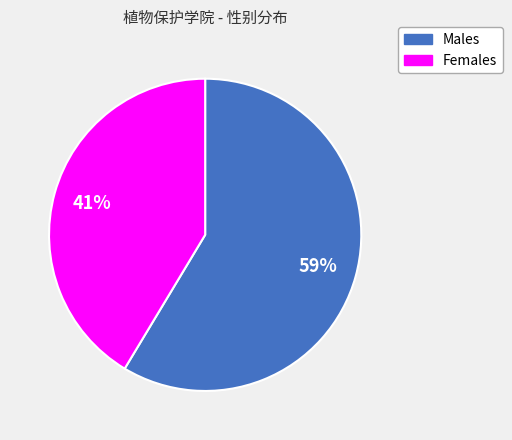

Does any single category account for the majority?

Yes